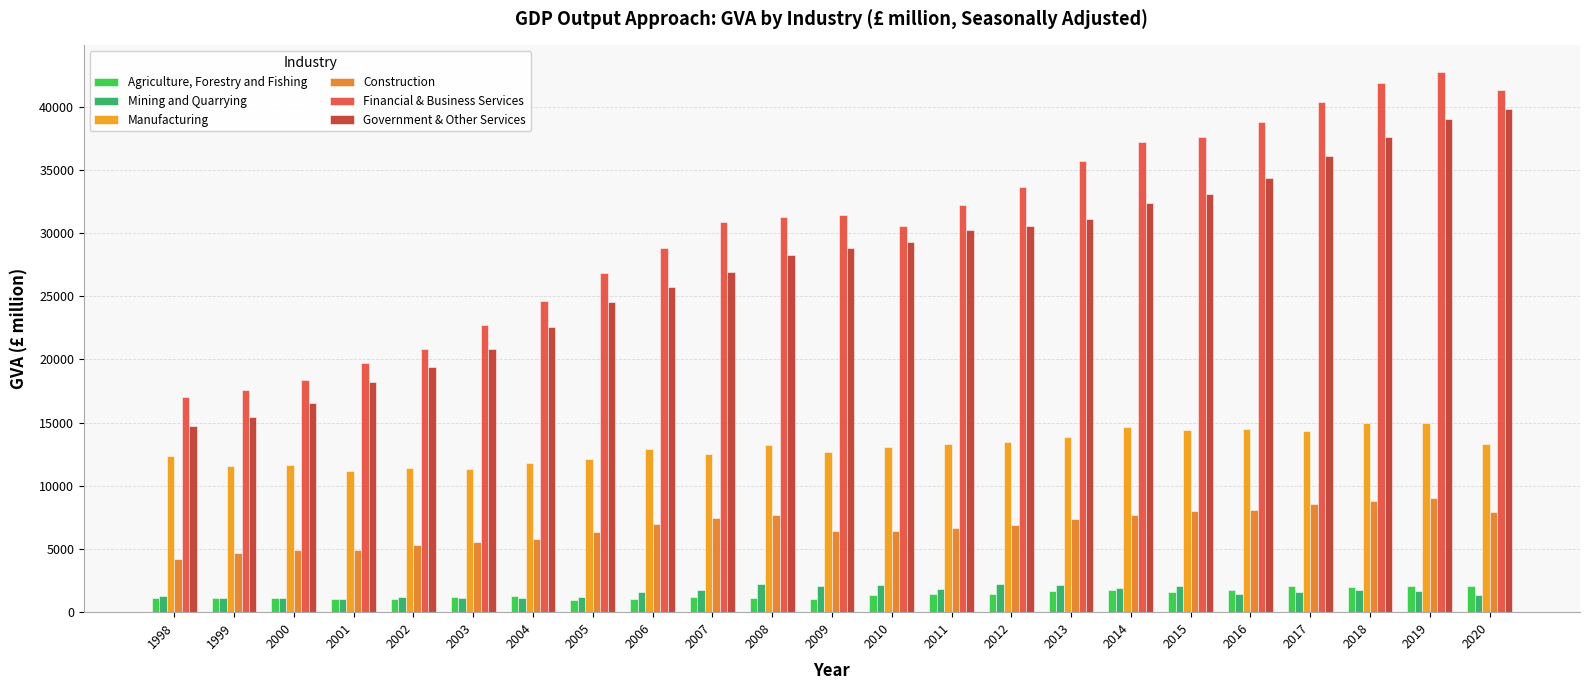

Reading left to right, list all the values displayed in this chart.

Agriculture, Forestry and Fishing: 1092.7	1083.1	1106.4	1032.7	1062.2	1183.3	1307.0	939.7	1040.3	1163.2	1122.7	1008.8	1365.0	1434.3	1472.8	1643.2	1733.3	1608.0	1725.9	2037.6	1969.4	2080.9	2067.6
Mining and Quarrying: 1267.0	1147.0	1097.0	1077.0	1200.0	1097.0	1133.0	1229.0	1611.0	1781.0	2249.0	2049.0	2159.0	1836.0	2250.0	2137.0	1948.0	2094.0	1476.0	1611.0	1725.2	1712.8	1321.1
Manufacturing: 12334.0	11604.0	11617.0	11185.0	11384.0	11305.0	11843.0	12127.0	12931.0	12557.0	13261.0	12705.0	13050.0	13323.0	13435.0	13898.0	14644.0	14396.0	14459.0	14315.0	14975.7	14974.4	13280.9
Construction: 4247.0	4685.0	4895.0	4907.0	5315.0	5590.0	5816.0	6342.0	6990.0	7447.0	7698.0	6410.0	6463.0	6625.0	6895.0	7373.0	7703.0	8028.0	8091.0	8559.0	8836.1	9039.1	7956.5
Financial & Business Services: 17065.0	17619.0	18369.0	19721.0	20790.0	22713.0	24645.0	26808.0	28798.0	30847.0	31297.0	31411.0	30588.0	32202.0	33643.0	35670.0	37212.0	37613.0	38804.0	40358.0	41866.0	42720.6	41330.0
Government & Other Services: 14733.0	15417.0	16559.0	18248.0	19373.0	20868.0	22564.0	24570.0	25748.0	26897.0	28239.0	28834.0	29260.0	30216.0	30533.0	31127.0	32391.0	33065.0	34381.0	36075.0	37585.4	39028.0	39817.2